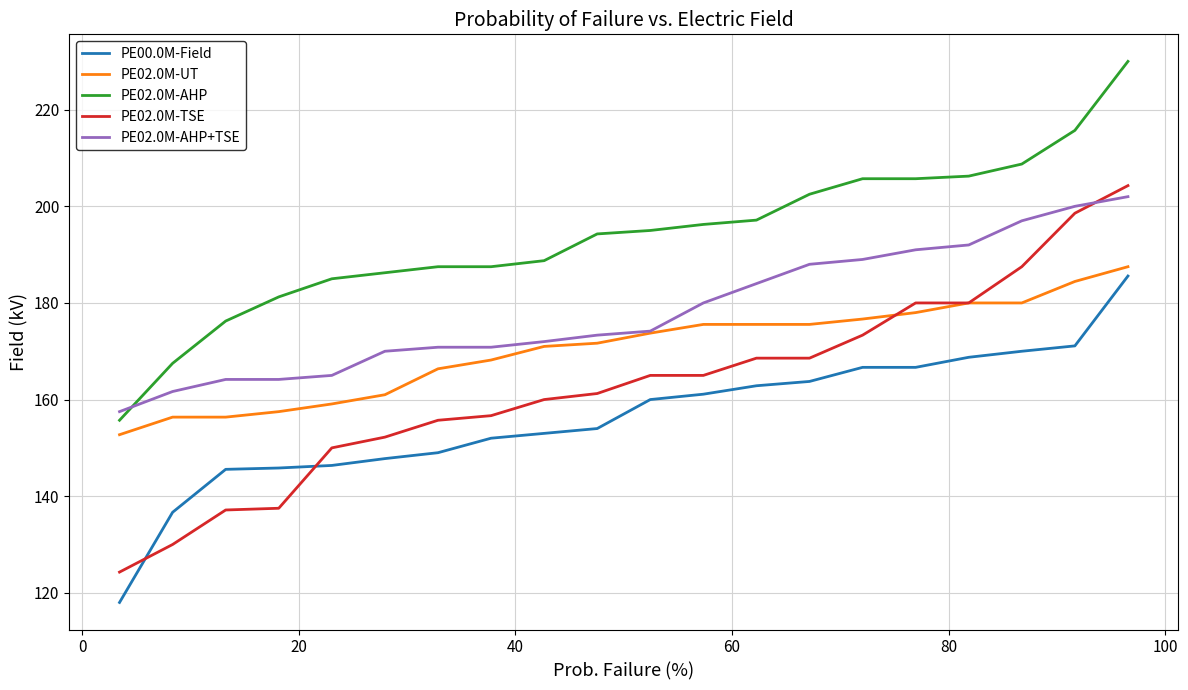

Which series ends up on top after the final intersection of PE02.0M-AHP and PE02.0M-AHP+TSE?

PE02.0M-AHP